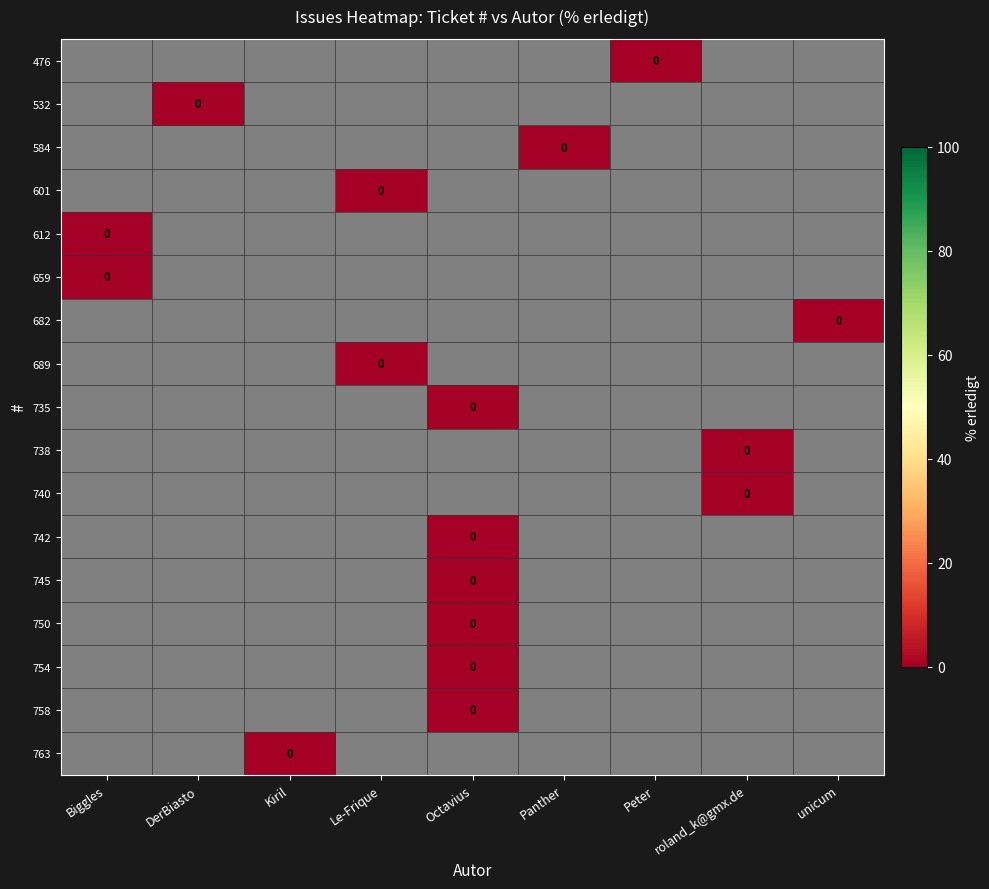

At which label is 758 closest to 0?

Octavius